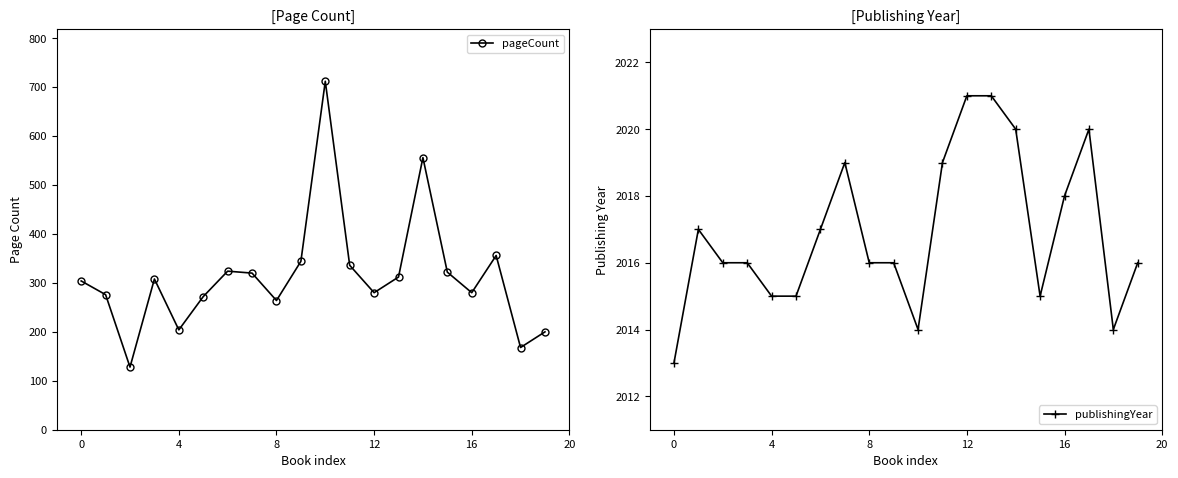

Which category has the highest value in the pageCount series?

10